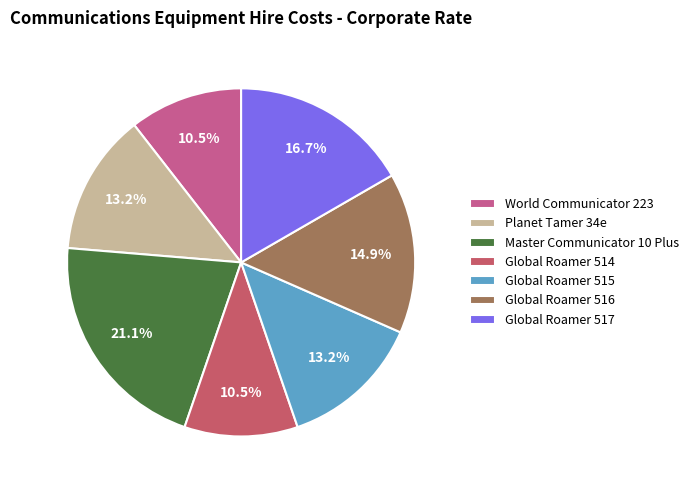

Which slice is the largest?

Master Communicator 10 Plus